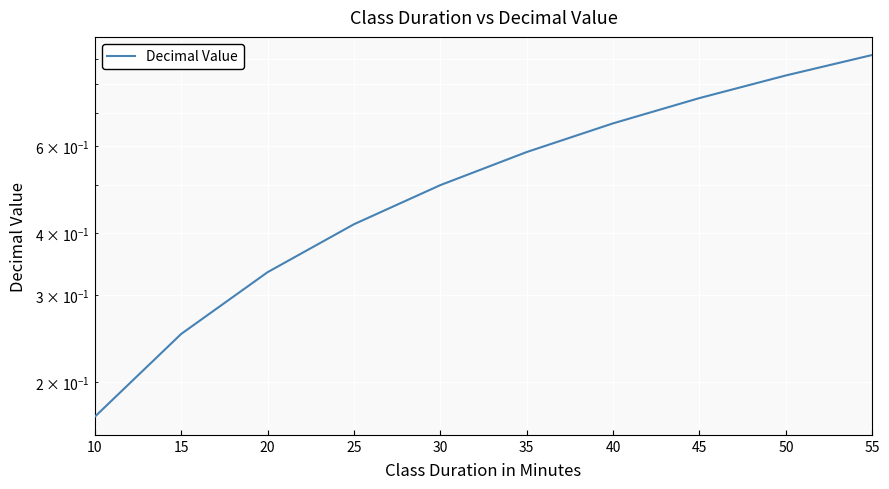

Where is the data nearest to the value 0?

10